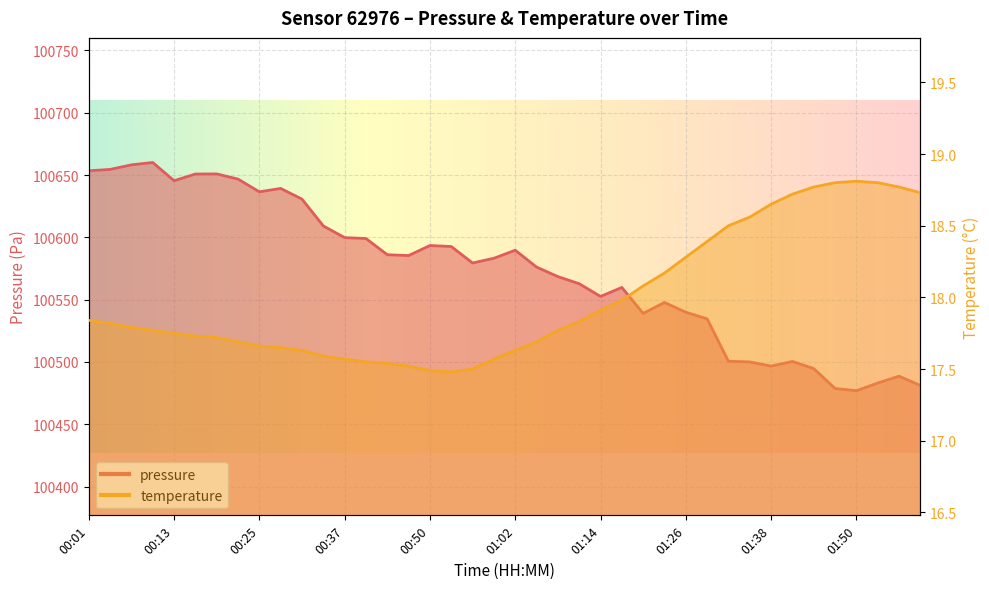

Which series has the largest total across all categories?

pressure